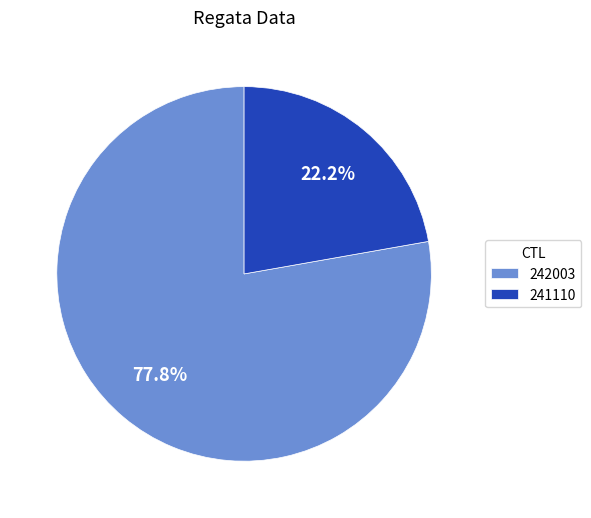

Which has a higher value, 241110 or 242003?

242003